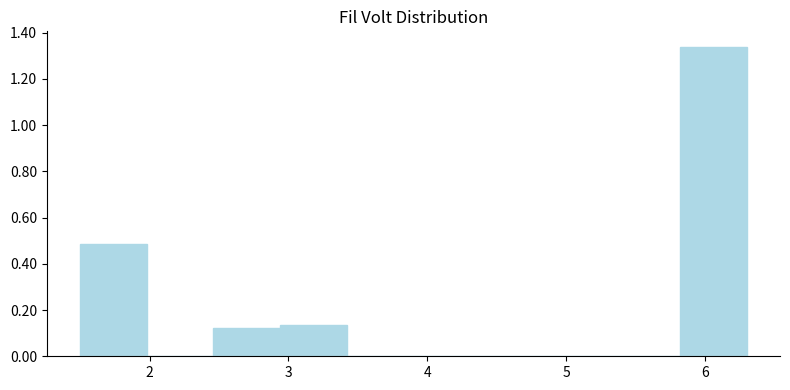

Reading left to right, list every bar in this chart as the range it spans on the x-axis followed by its height. Neither the bar edges nor the heights are printed on the chart, so give them approximately, as read against the axes.

1.50 to 1.98: 0.48
1.98 to 2.46: 0
2.46 to 2.94: 0.12
2.94 to 3.42: 0.14
3.42 to 3.90: 0
3.90 to 4.38: 0
4.38 to 4.86: 0
4.86 to 5.34: 0
5.34 to 5.82: 0
5.82 to 6.30: 1.34